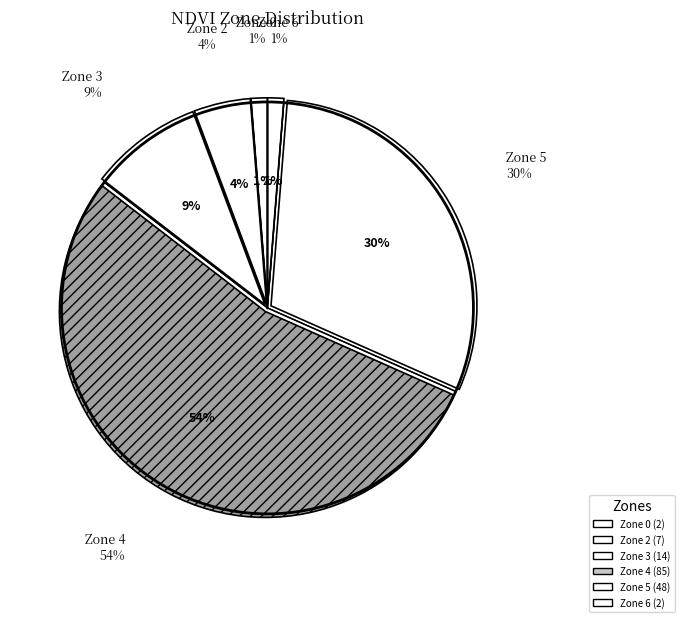

Between Zone 5 and Zone 4, which is larger?

Zone 4